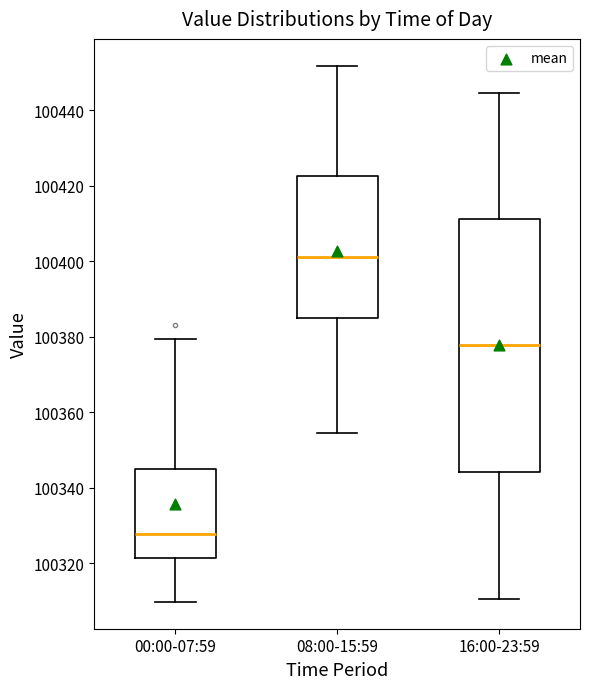

Which box's median line is the highest?

08:00-15:59